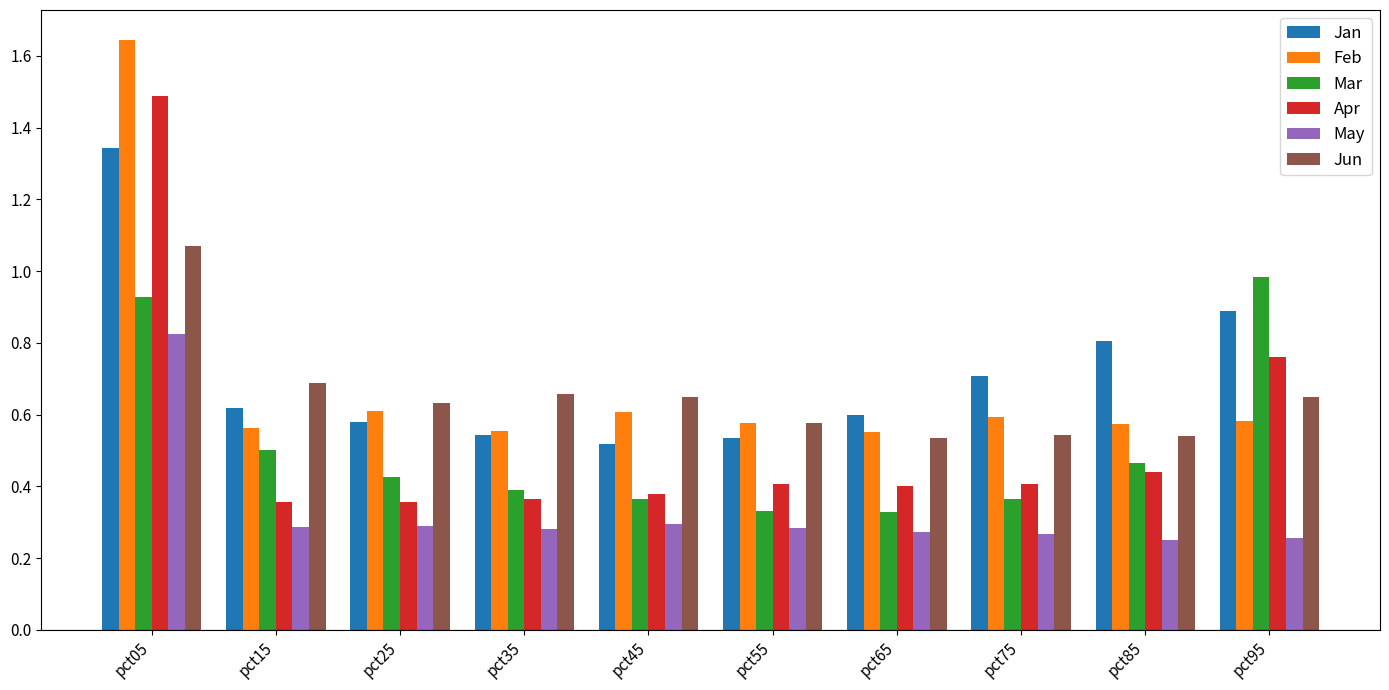

What is the total value across all series at pct55?

2.7